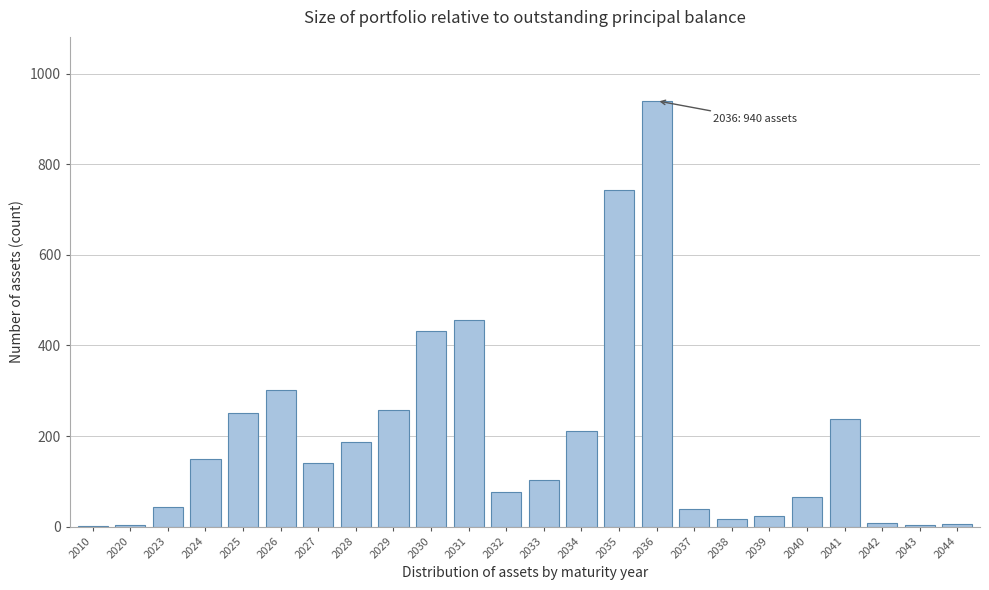

At which label is the value closest to 470?

2031